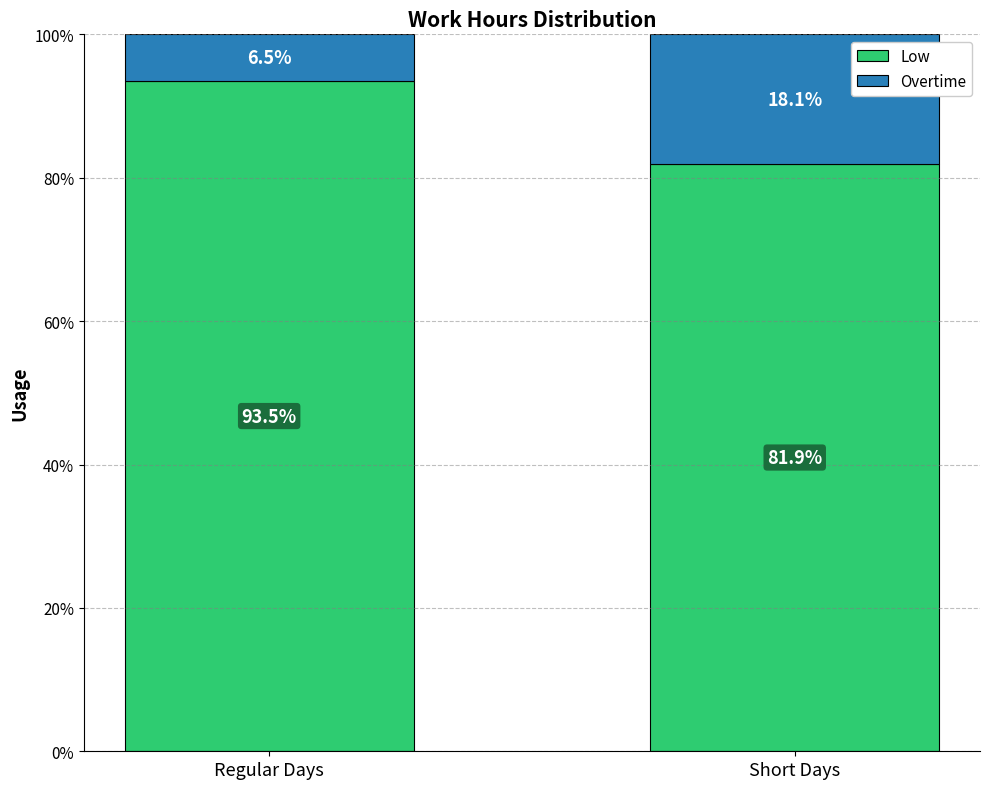

How many bars are there in total?

2